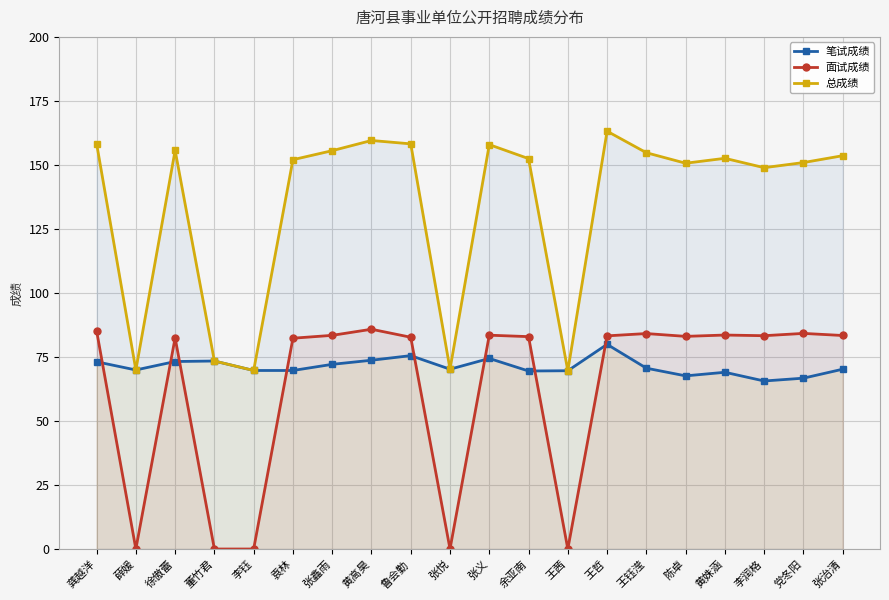

Reading right to left, transcribe all the data shown in this chart.

笔试成绩: 70.2	66.7	65.6	69.0	67.6	70.6	79.9	69.6	69.5	74.4	70.2	75.5	73.7	72.1	69.7	69.7	73.4	73.2	69.9	73.1
面试成绩: 83.4	84.2	83.3	83.5	83.0	84.1	83.2	0.0	82.9	83.5	0.0	82.7	85.8	83.4	82.3	0.0	0.0	82.4	0.0	85.2
总成绩: 153.6	150.9	148.9	152.5	150.6	154.7	163.1	69.6	152.4	157.9	70.2	158.2	159.5	155.5	152.0	69.7	73.4	155.6	69.9	158.3